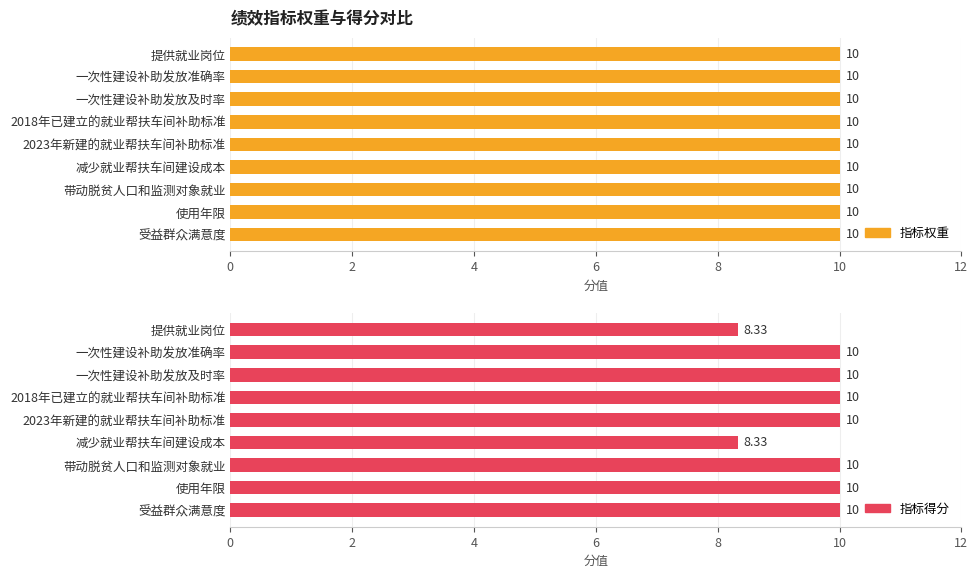

What are all the series names shown in the legend?

指标权重, 指标得分